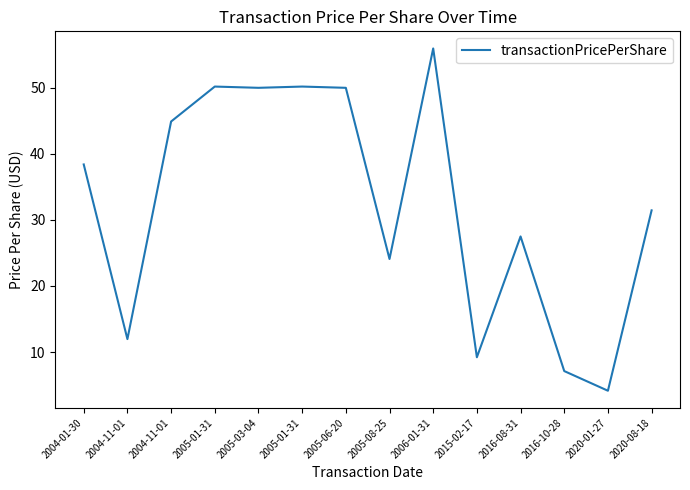

How many interior local peaks (higher than both neighbors) does the data have?

4